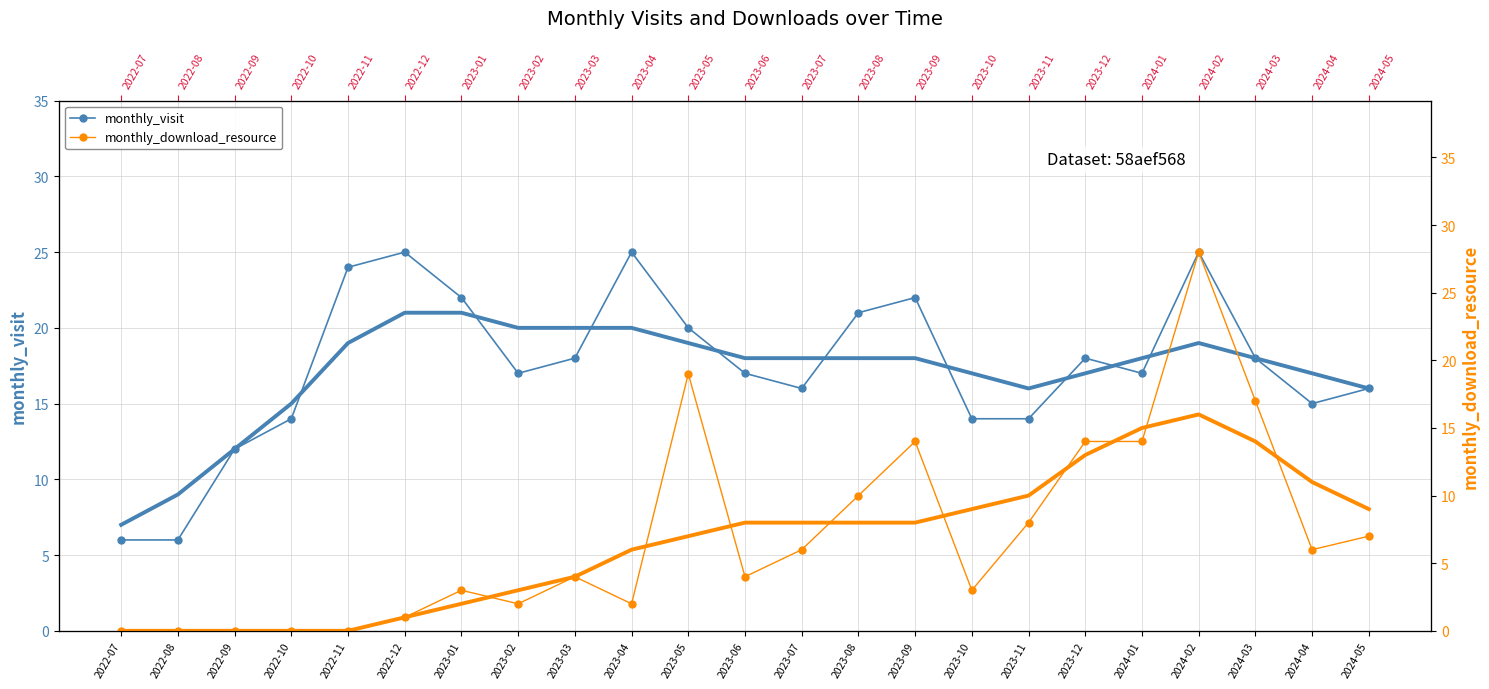

What are all the series names shown in the legend?

monthly_visit, monthly_download_resource